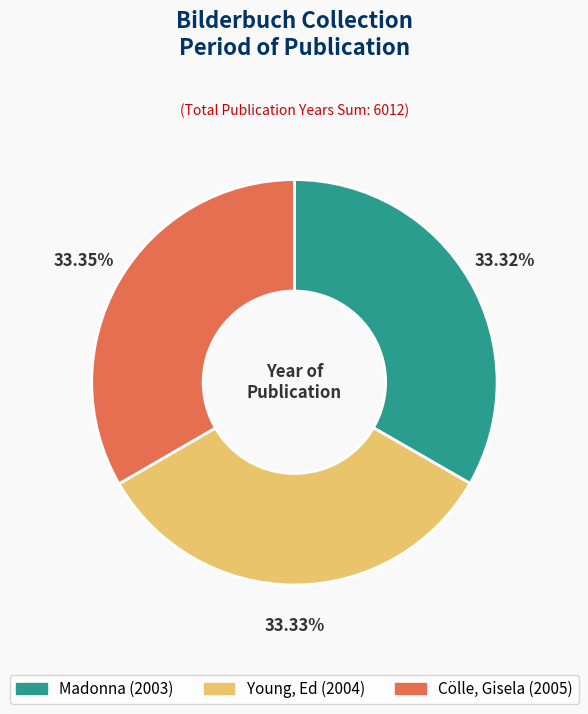

Is the sum of Madonna and Cölle, Gisela greater than half?

Yes